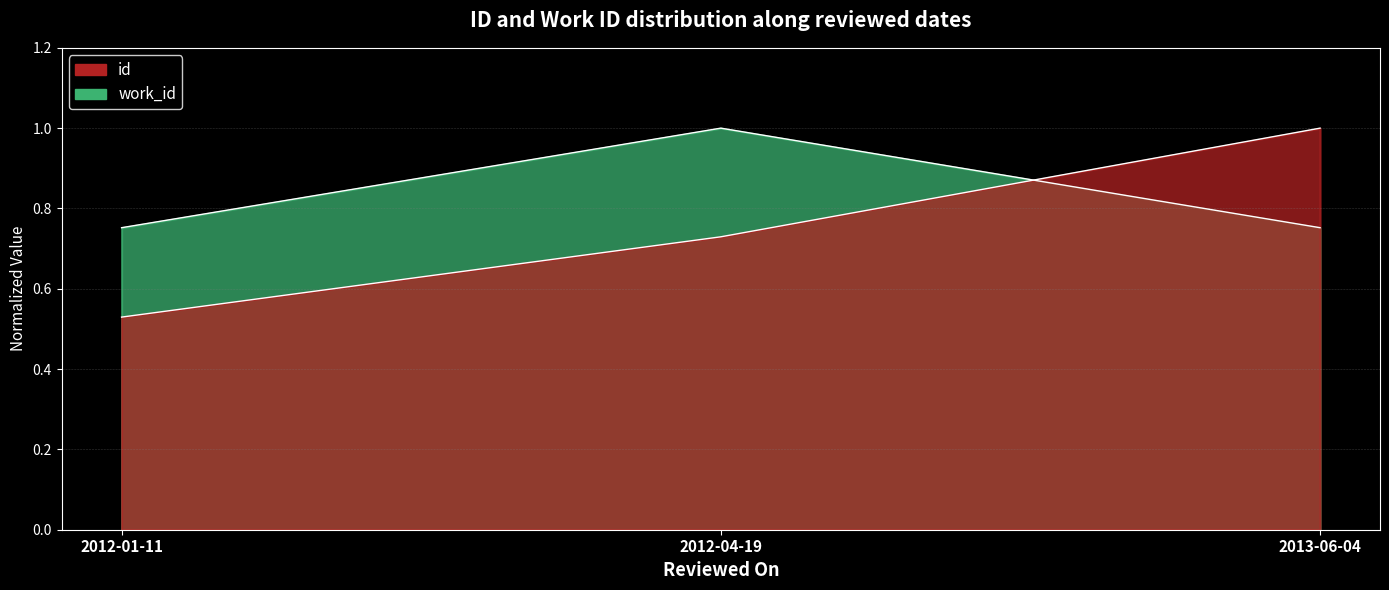

What is the greatest value displayed?

1.0